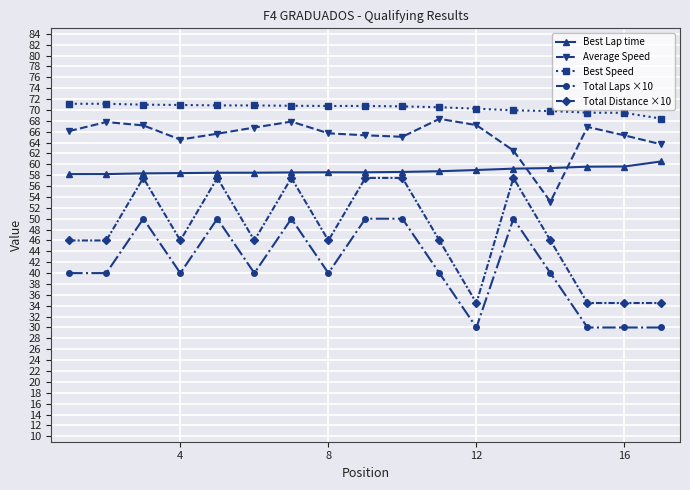

True or false: Total Distance ×10 has more than 2 points higher than both neighbors.

True